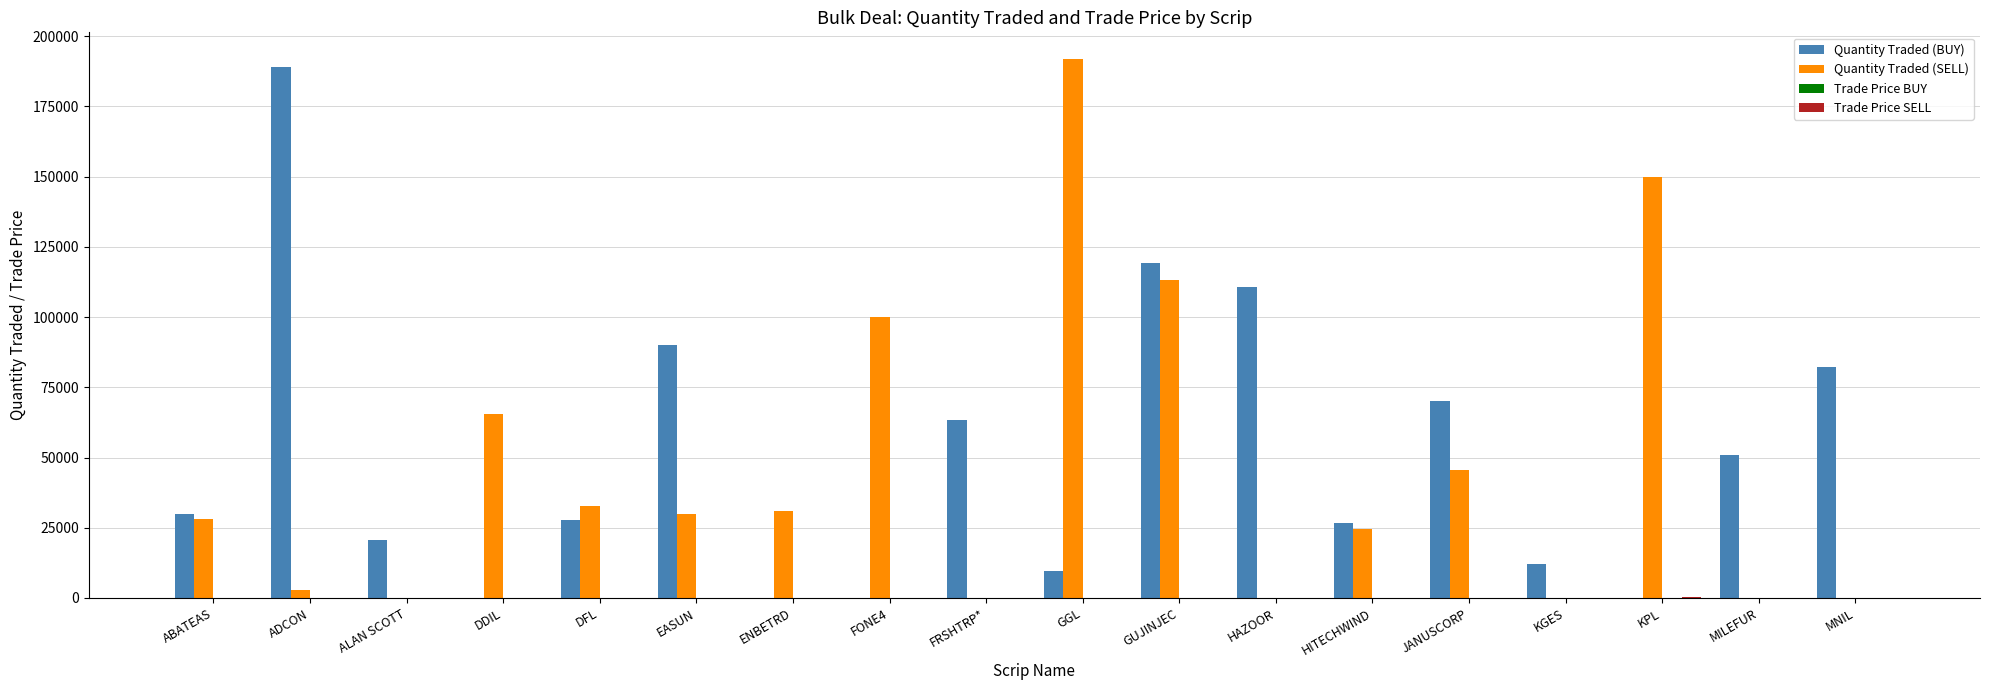

What is the approximate value of Quantity Traded (BUY) at JANUSCORP?

70000.0